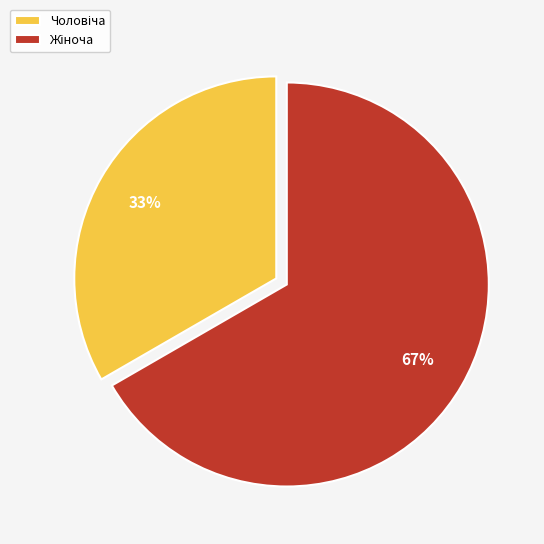

How many segments does this pie chart have?

2